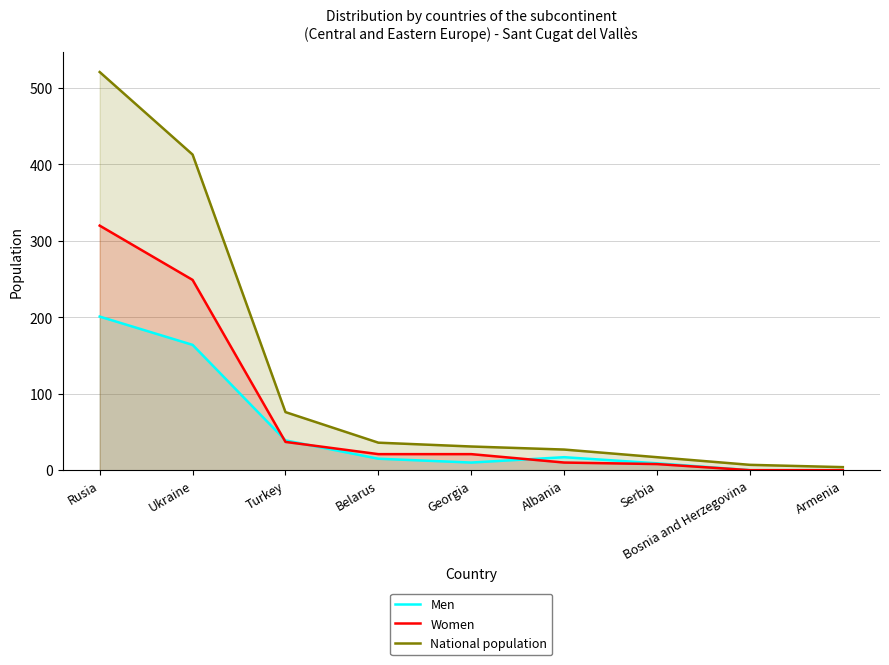

At how many categories does at least one series exceed 411?

2